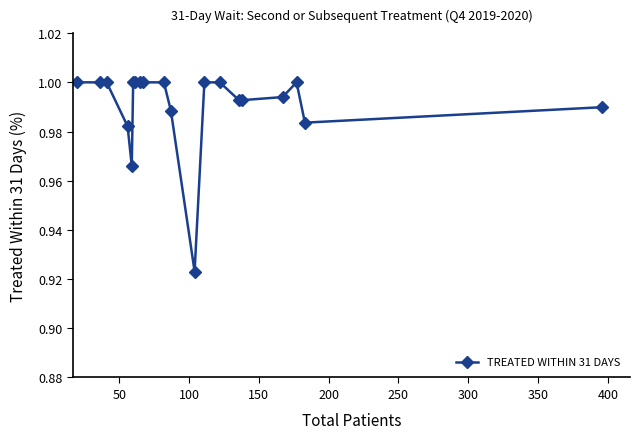

What is the sum of all values?

19.8